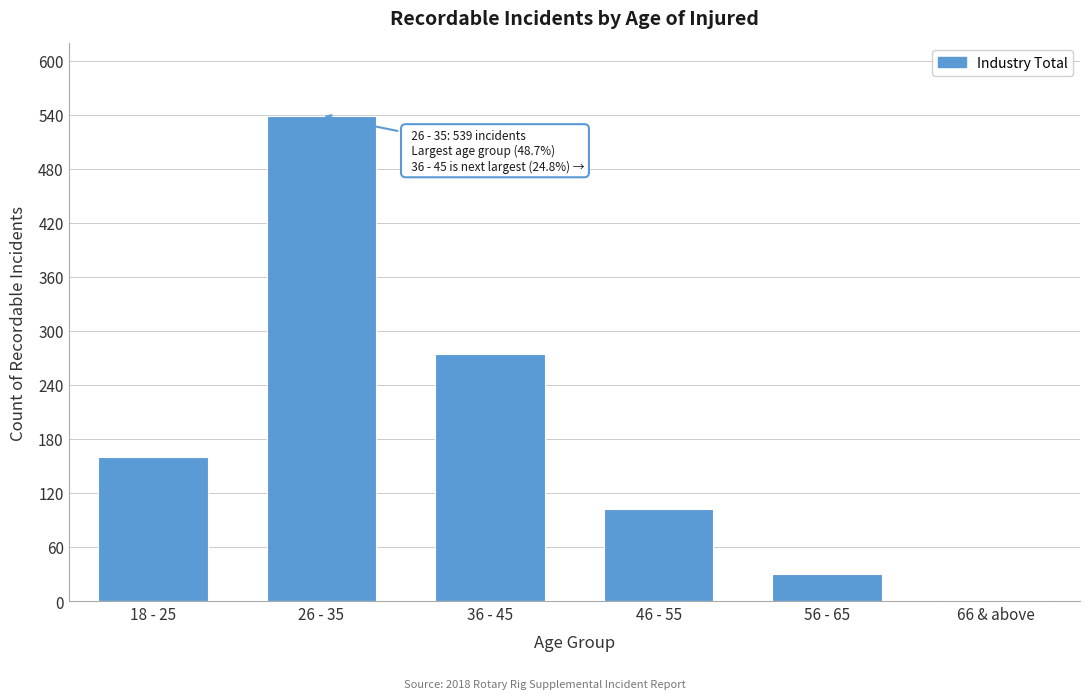

Reading right to left, extract all data points from this chart.

66 & above=1	56 - 65=30	46 - 55=102	36 - 45=274	26 - 35=539	18 - 25=160